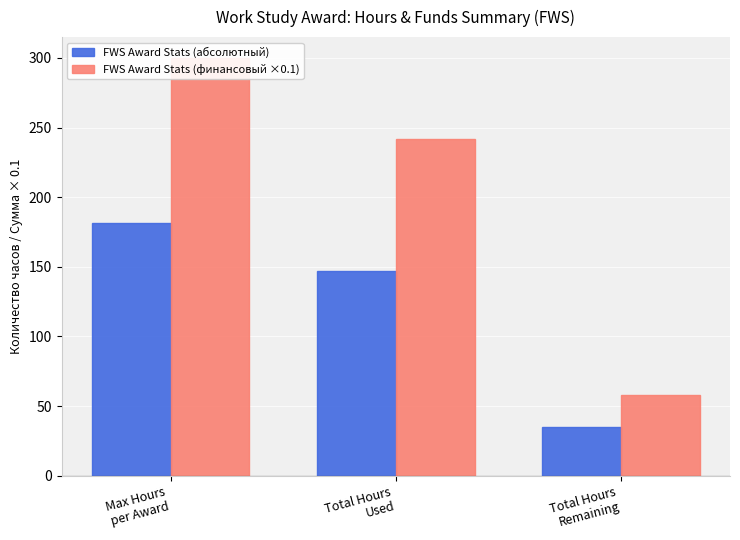

Which category has the lowest value in the FWS Award Stats (абсолютный) series?

Total Hours
Remaining